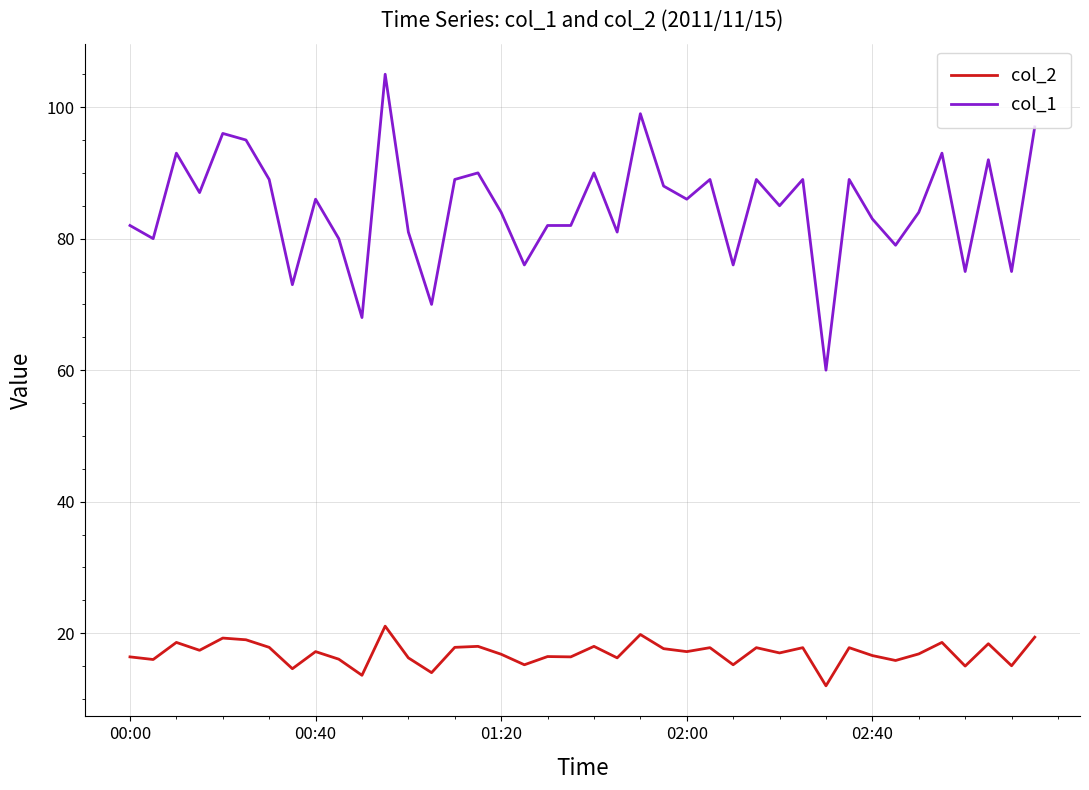

What is the difference between the second highest and second lowest values in the col_2 series?

6.2